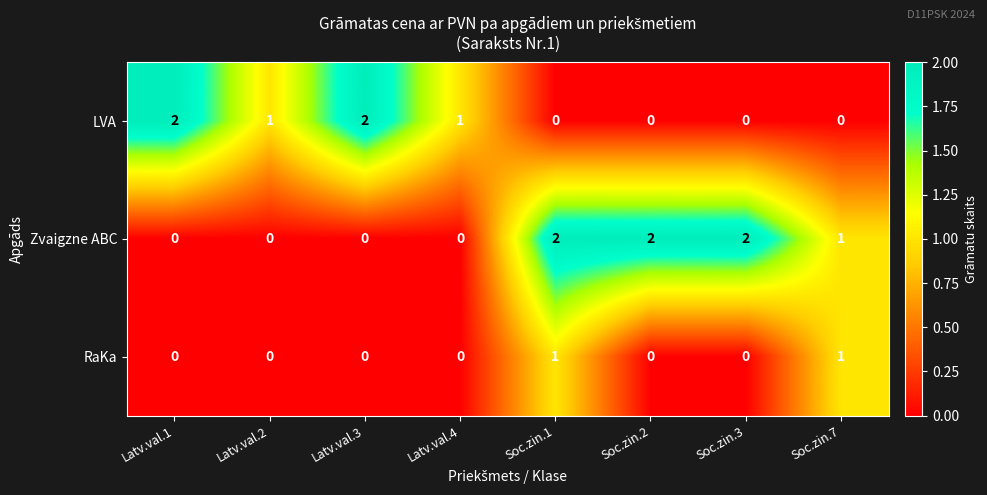

Reading left to right, transcribe all the data shown in this chart.

LVA: Latv.val.1=2	Latv.val.2=1	Latv.val.3=2	Latv.val.4=1	Soc.zin.1=0	Soc.zin.2=0	Soc.zin.3=0	Soc.zin.7=0
Zvaigzne ABC: Latv.val.1=0	Latv.val.2=0	Latv.val.3=0	Latv.val.4=0	Soc.zin.1=2	Soc.zin.2=2	Soc.zin.3=2	Soc.zin.7=1
RaKa: Latv.val.1=0	Latv.val.2=0	Latv.val.3=0	Latv.val.4=0	Soc.zin.1=1	Soc.zin.2=0	Soc.zin.3=0	Soc.zin.7=1